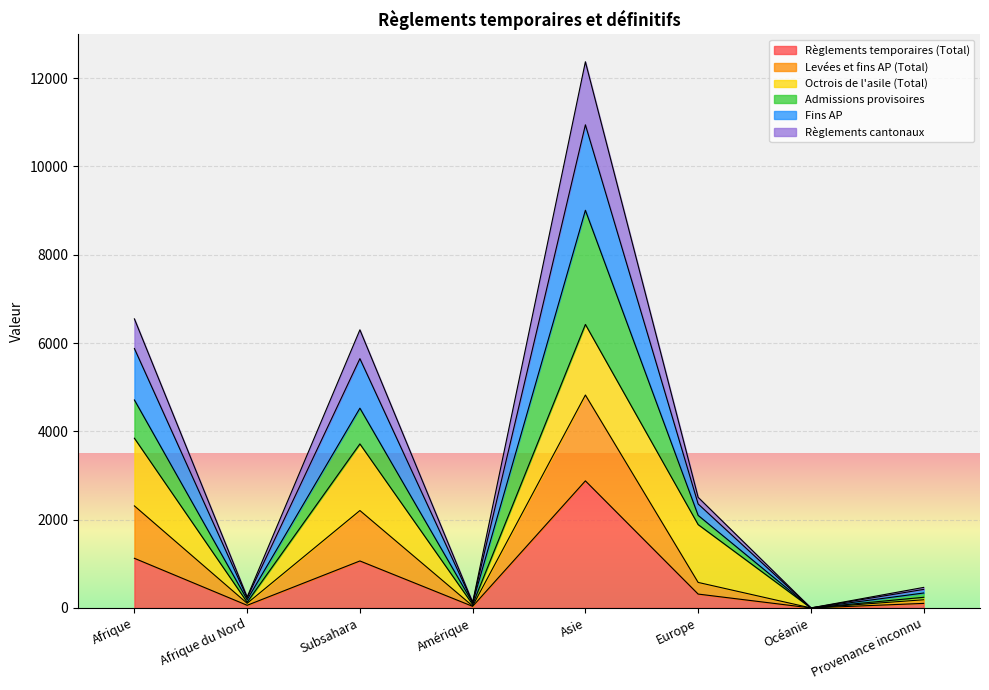

At which category is the sum across all series the highest?

Asie